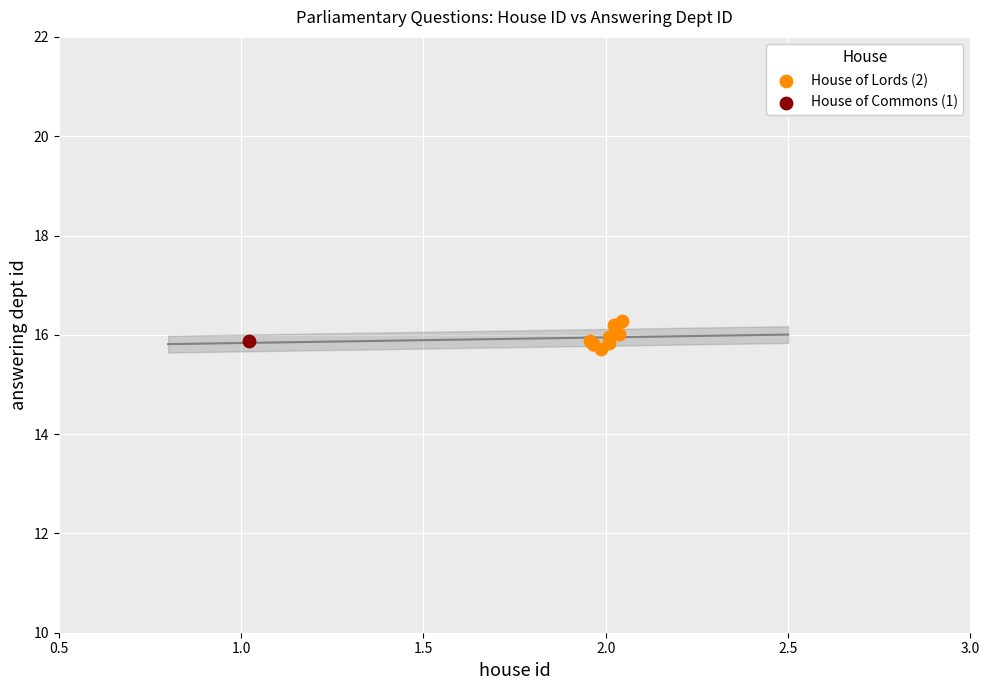

What are all the series names shown in the legend?

House of Lords (2), House of Commons (1)